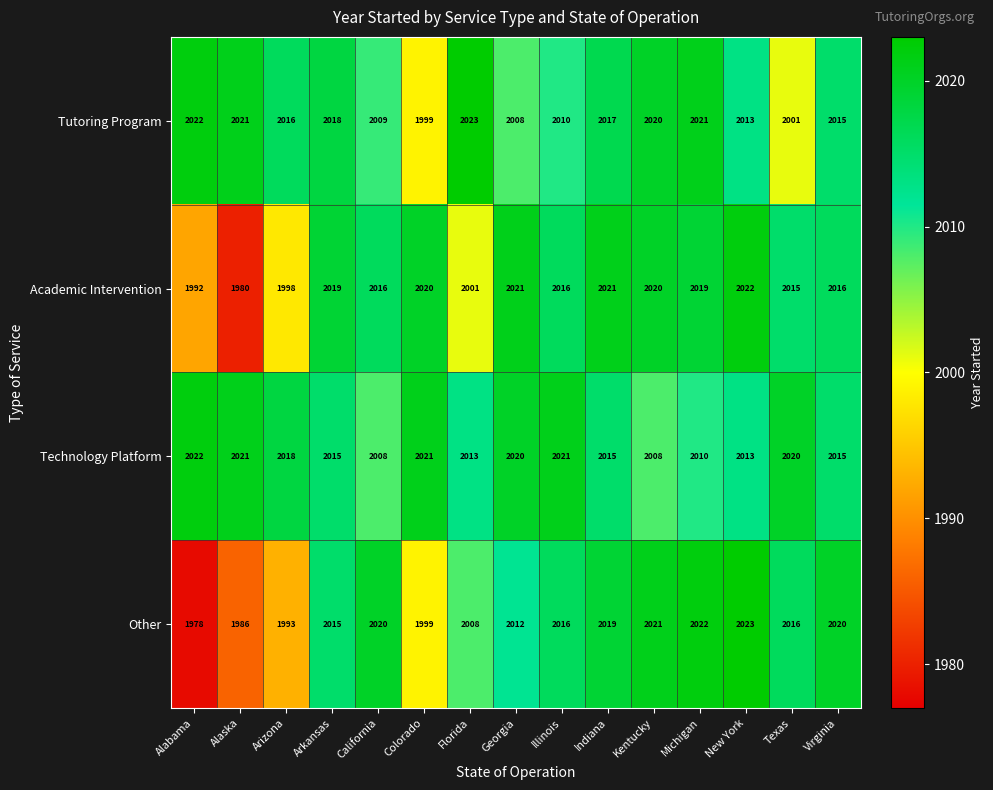

Is the value of Tutoring Program at Virginia greater than the value of Technology Platform at Alaska?

No